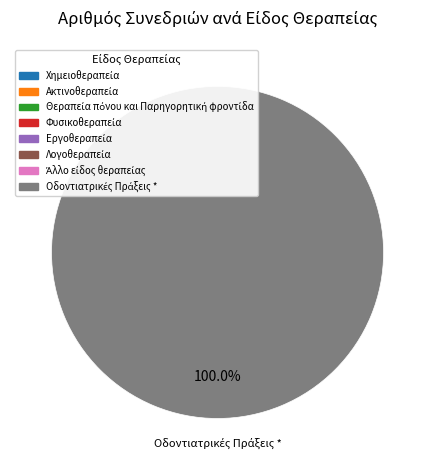

Is there a majority slice in this chart?

Yes